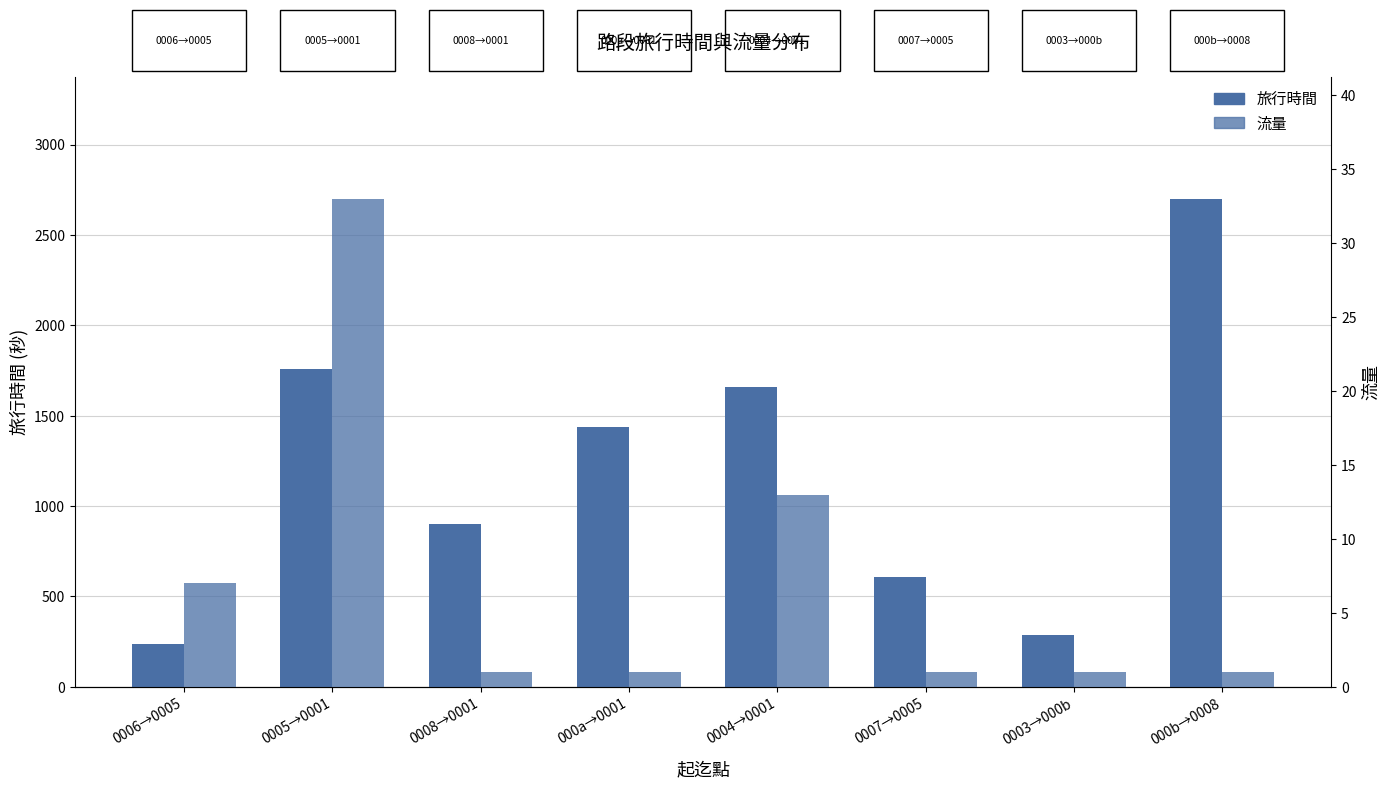

What is the greatest value displayed?

2700